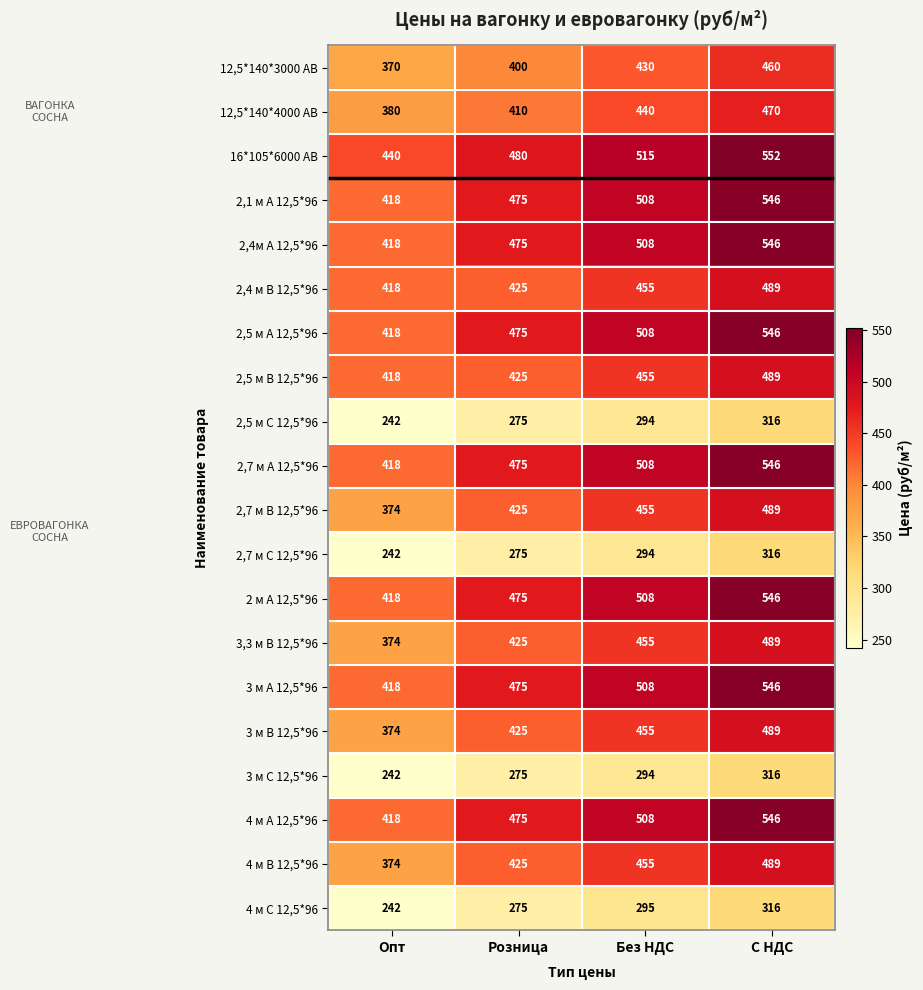

At which category is the sum across all series the highest?

С НДС